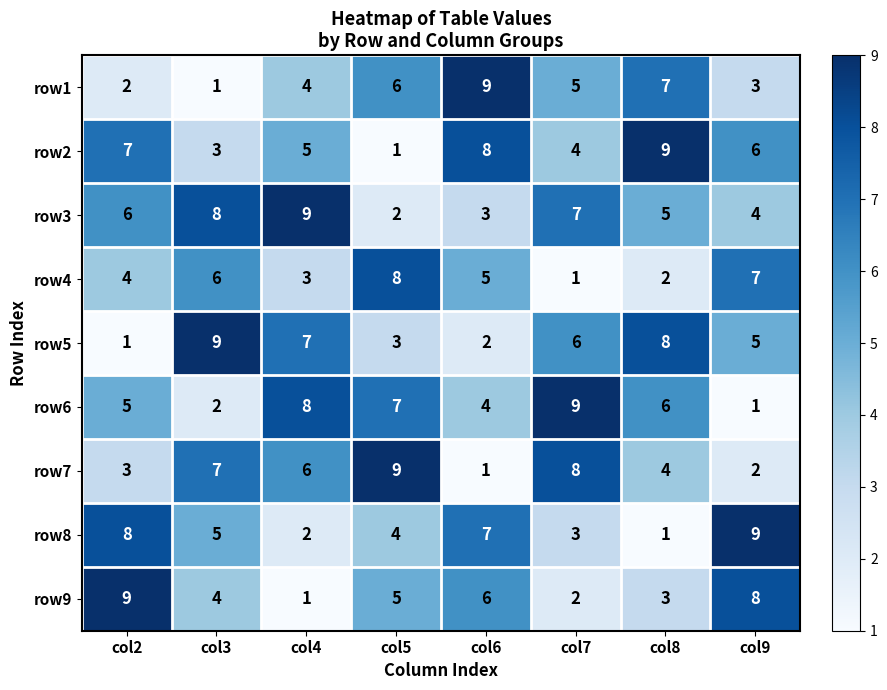

Is it true that row4 equals 7 at col9?

True